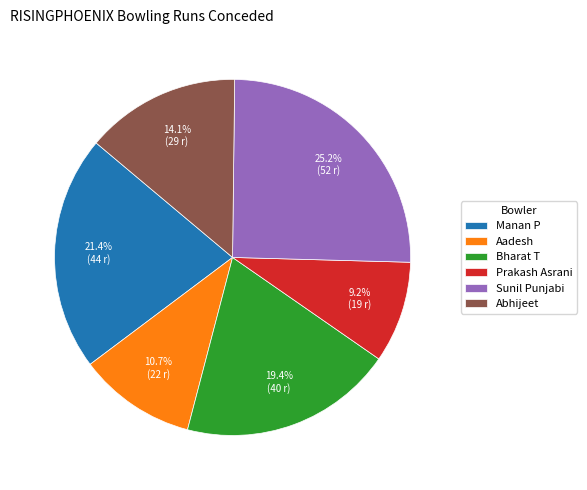

To the nearest percent, what is the difference between the largest and smallest slice percentages?

16%